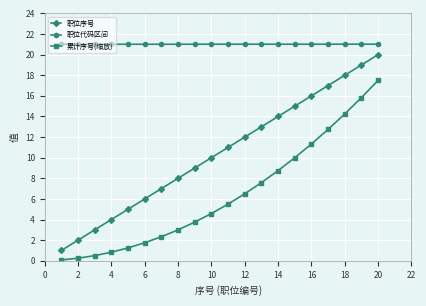

Which series has the largest range (max minus min)?

职位序号